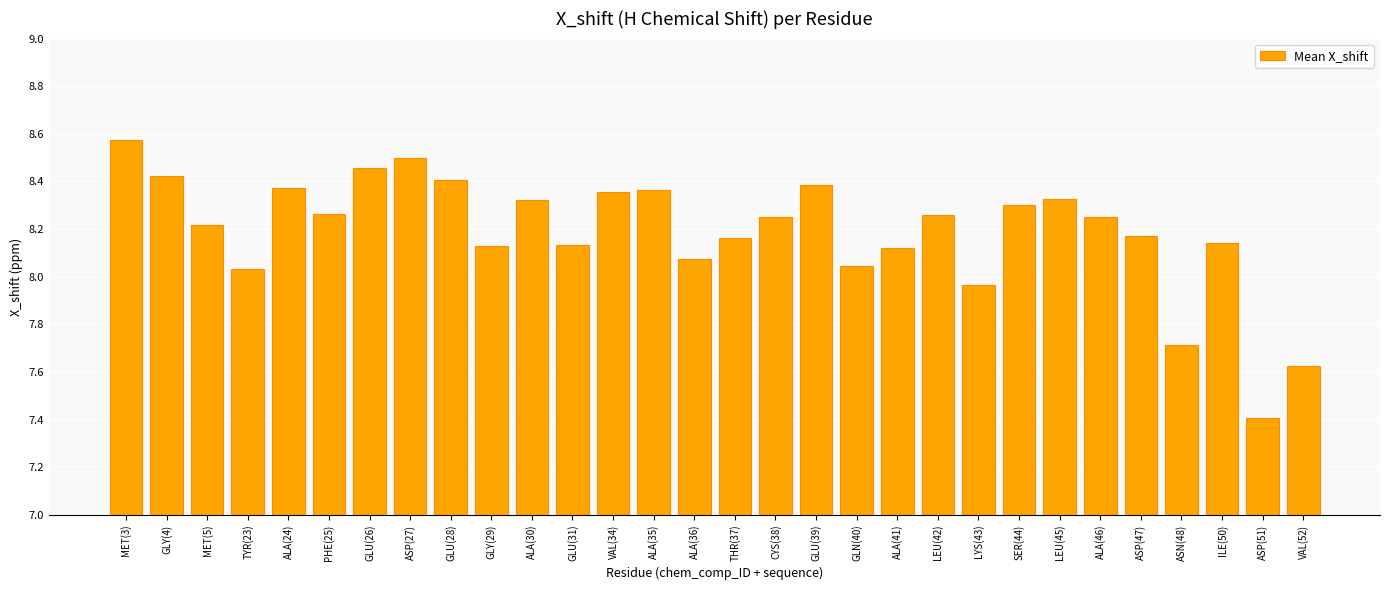

Approximately how many times larger is the value at GLN(40) compared to SER(44)?

1.0